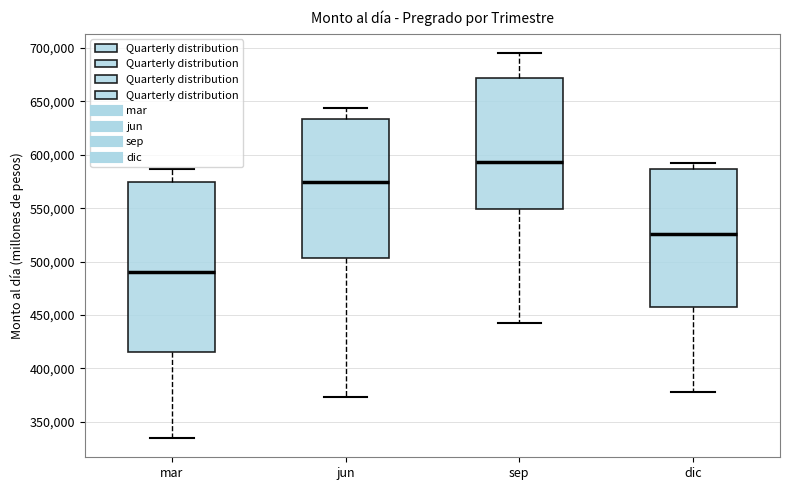

Where is the upper edge of the box for sep on the y-axis? The values are not printed on the chart, so give them approximately, as read against the axis.

670000